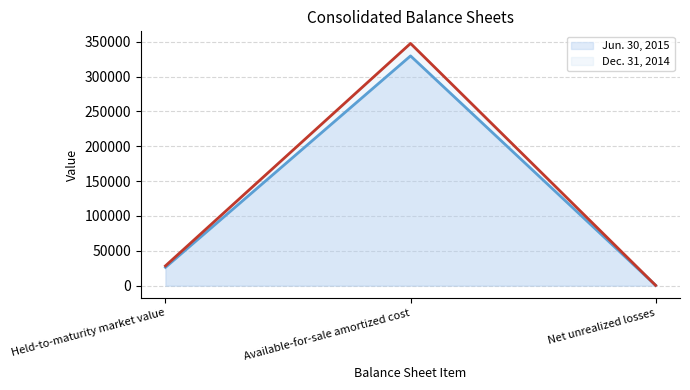

At which label does Jun. 30, 2015 reach its minimum?

Net unrealized losses